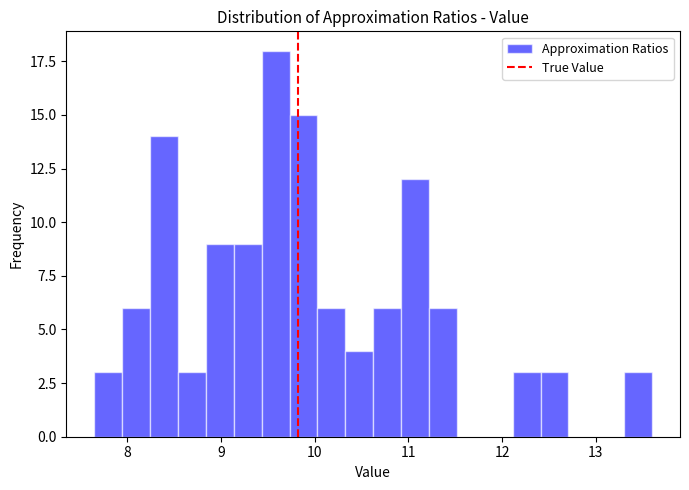

Around what value on the x-axis is the tallest bar? Give the approximate position of its centre, as read against the axis.

9.6